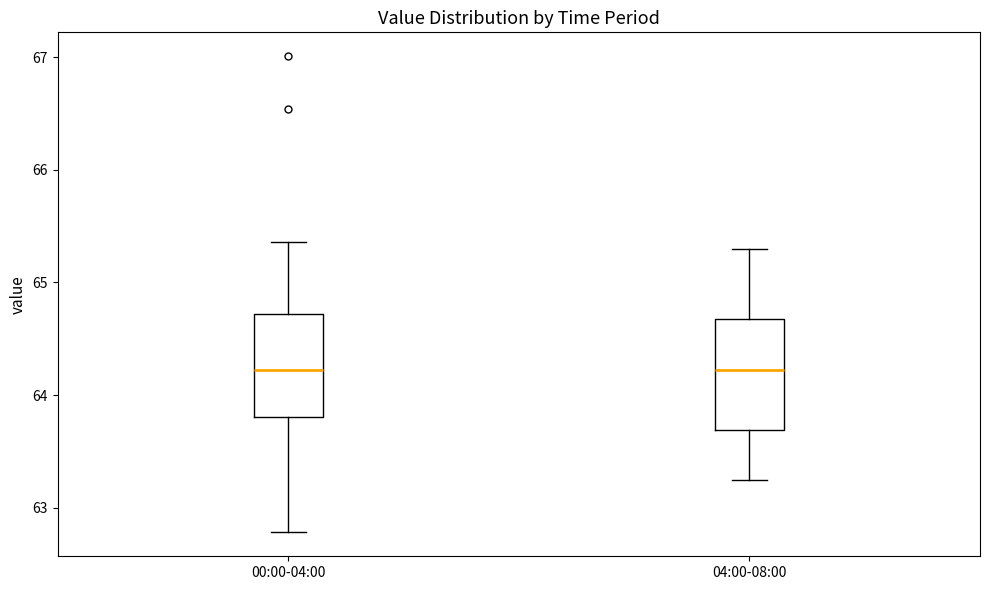

Reading left to right, read every box against the y-axis: the position of its median line, the range the box covers, and the ends of its whiskers. The values are not printed on the chart, so give them approximately, as read against the axis.

00:00-04:00: median 64.2, box 63.8 to 64.7, whiskers 62.8 to 65.4
04:00-08:00: median 64.2, box 63.7 to 64.7, whiskers 63.3 to 65.3